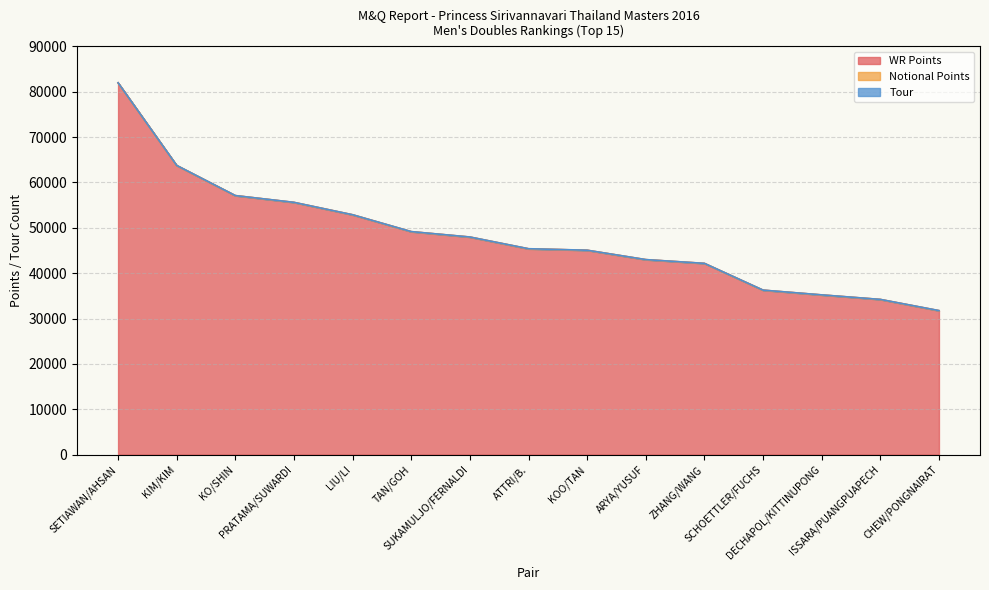

What is the difference between the Tour values at PRATAMA/SUWARDI and KOO/TAN?

4